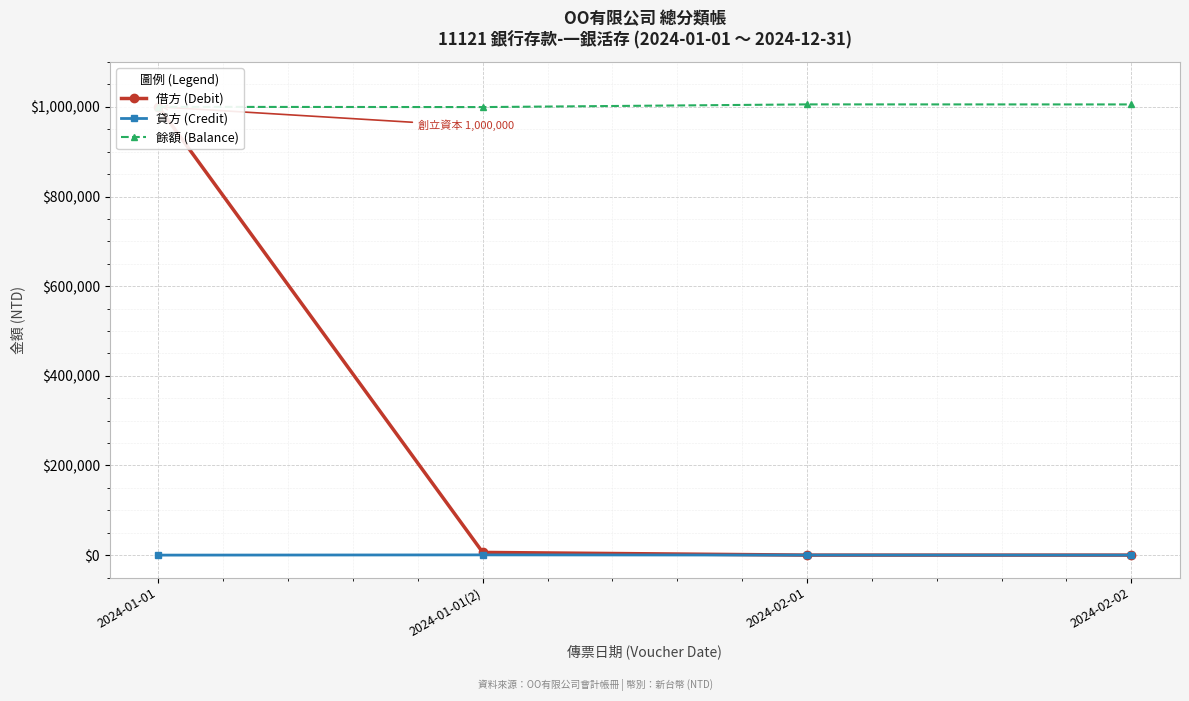

Rank the series by their average value, from highest to lowest.

餘額 (Balance), 借方 (Debit), 貸方 (Credit)